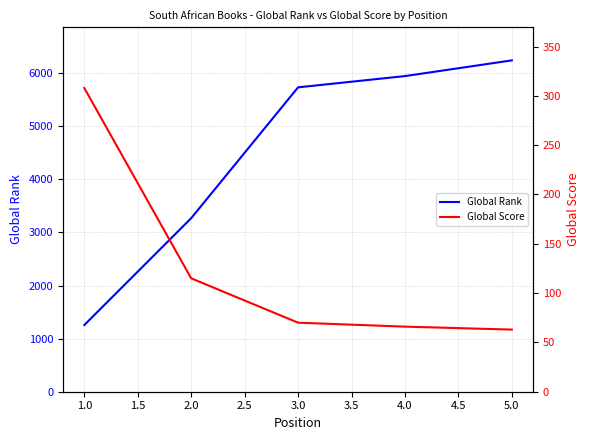

True or false: Global Rank has more than 1 points higher than both neighbors.

False